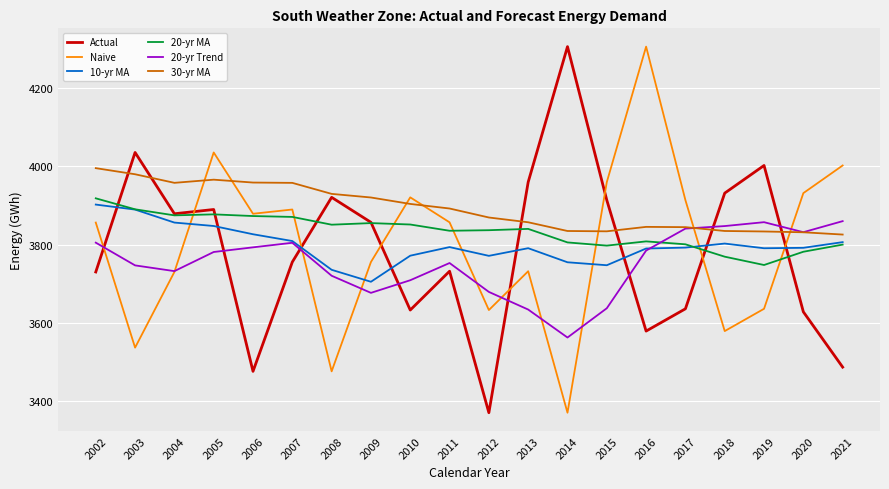

True or false: Naive and 30-yr MA cross at least once.

True